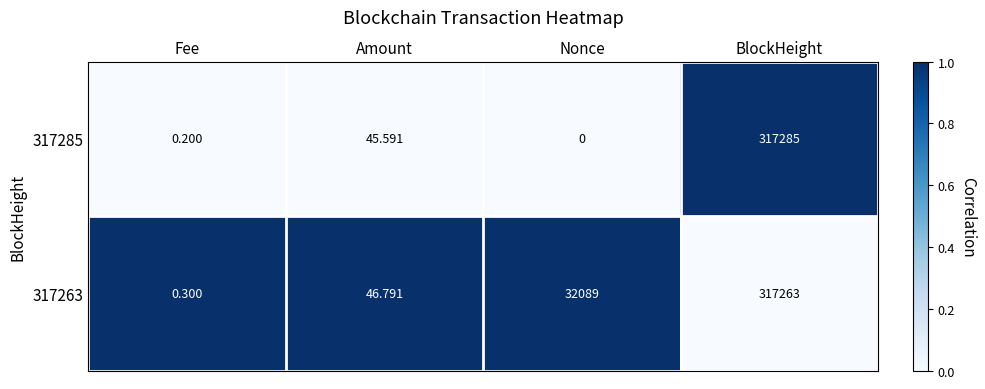

Rank the series by their maximum value, from lowest to highest.

317263, 317285